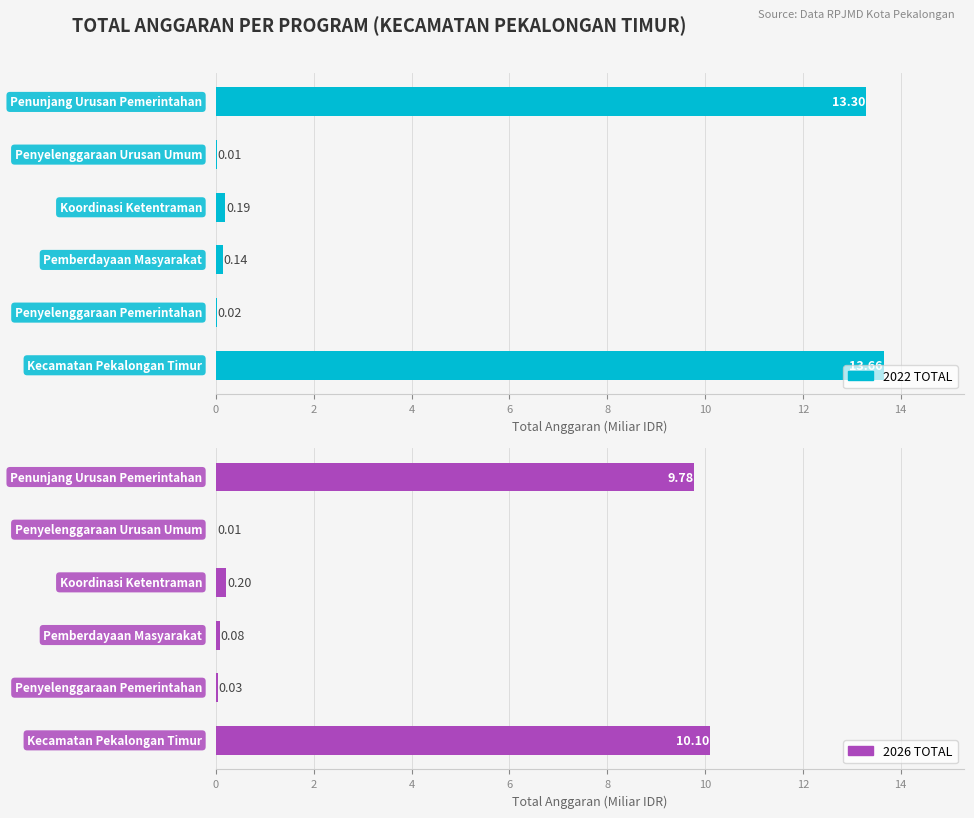

Between 8 and 10, which series saw the biggest shift?

2022 TOTAL